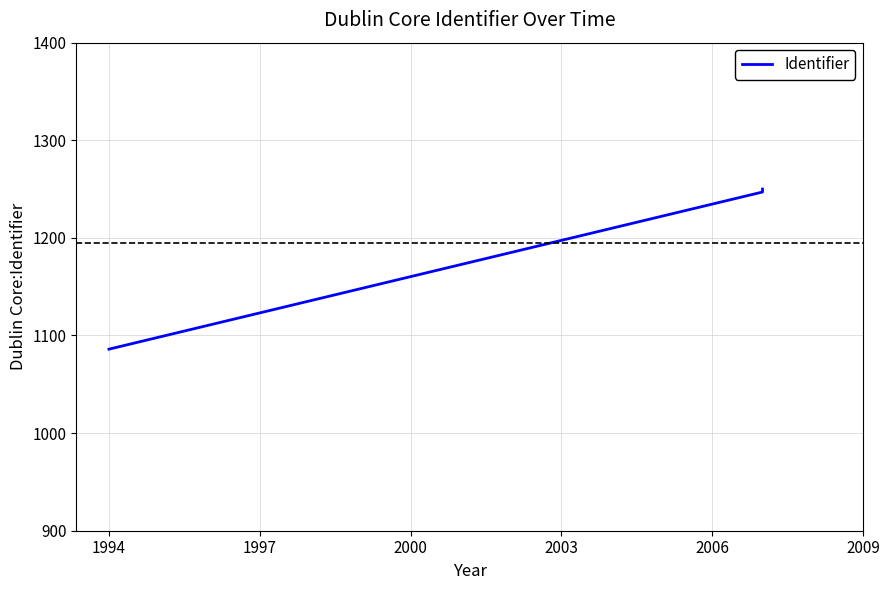

How many lines are shown in the chart?

1